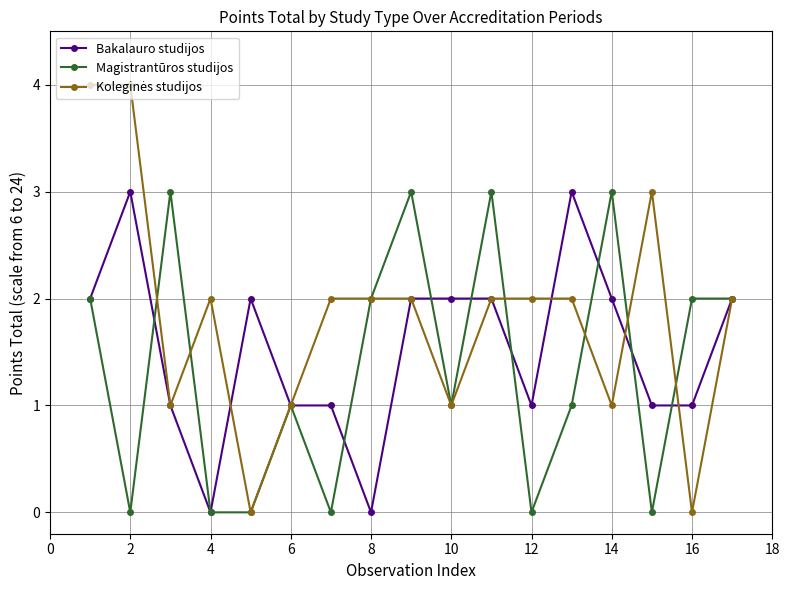

True or false: Magistrantūros studijos has more than 0 interior local peaks.

True